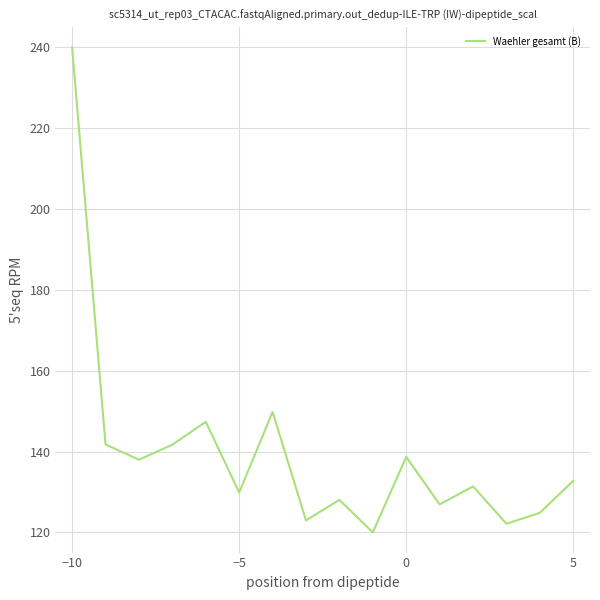

What is the maximum value shown in the chart?

240.0